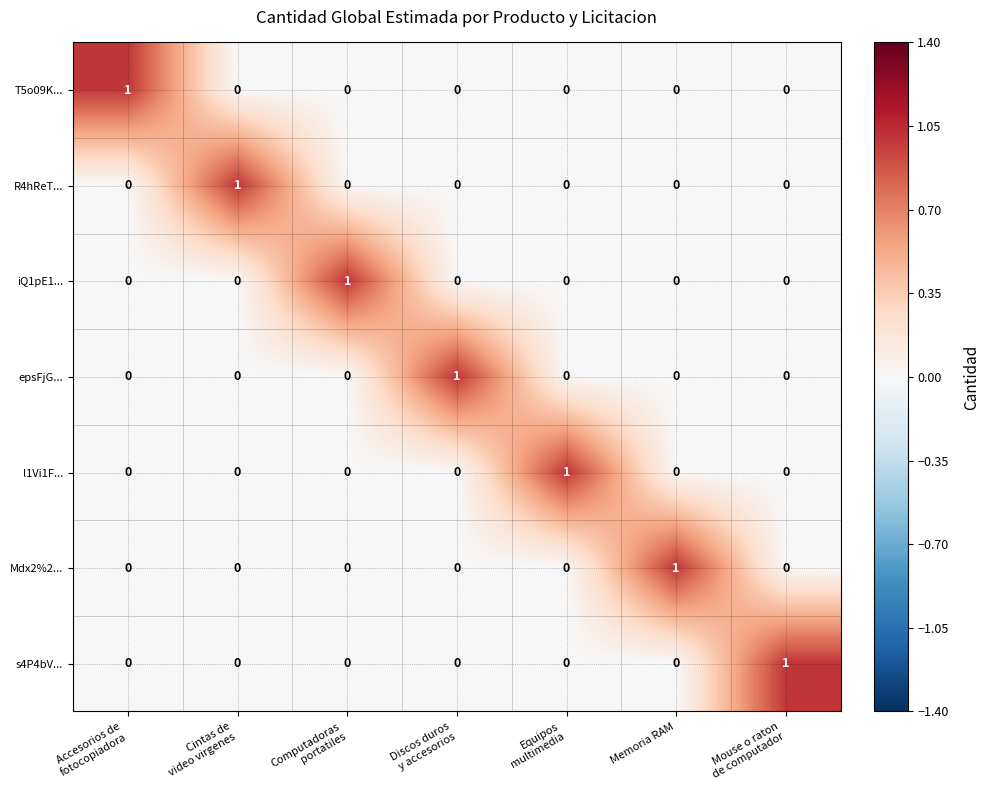

The T5o09K... series shows 0 at Memoria RAM. True or false?

True